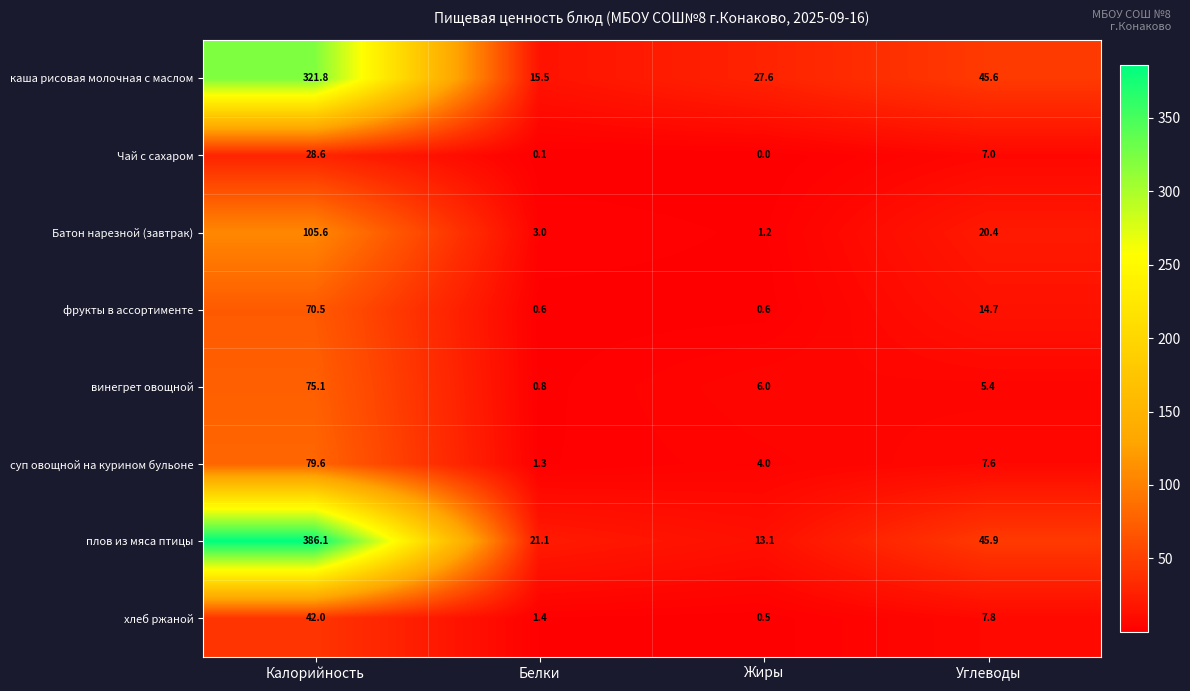

At which label does плов из мяса птицы first exceed 45?

Калорийность